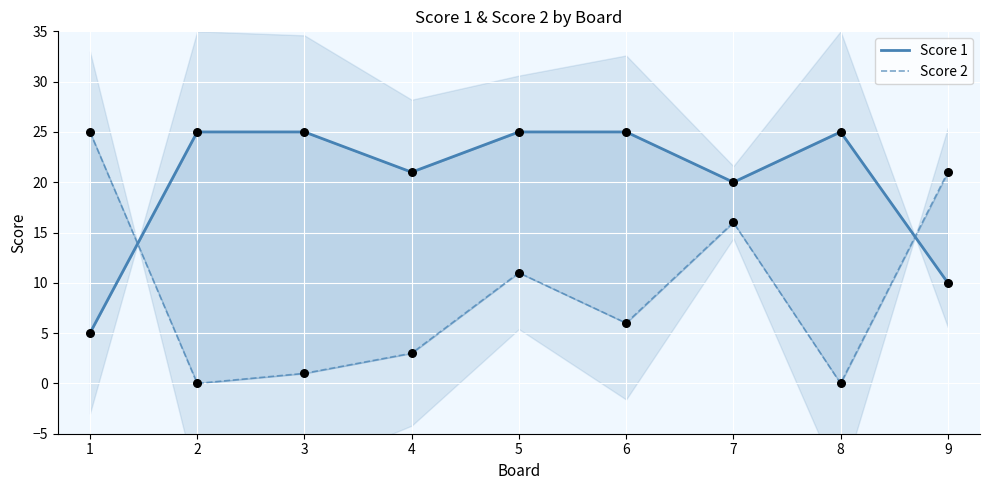

Which series contains the highest Y value?

Score 1